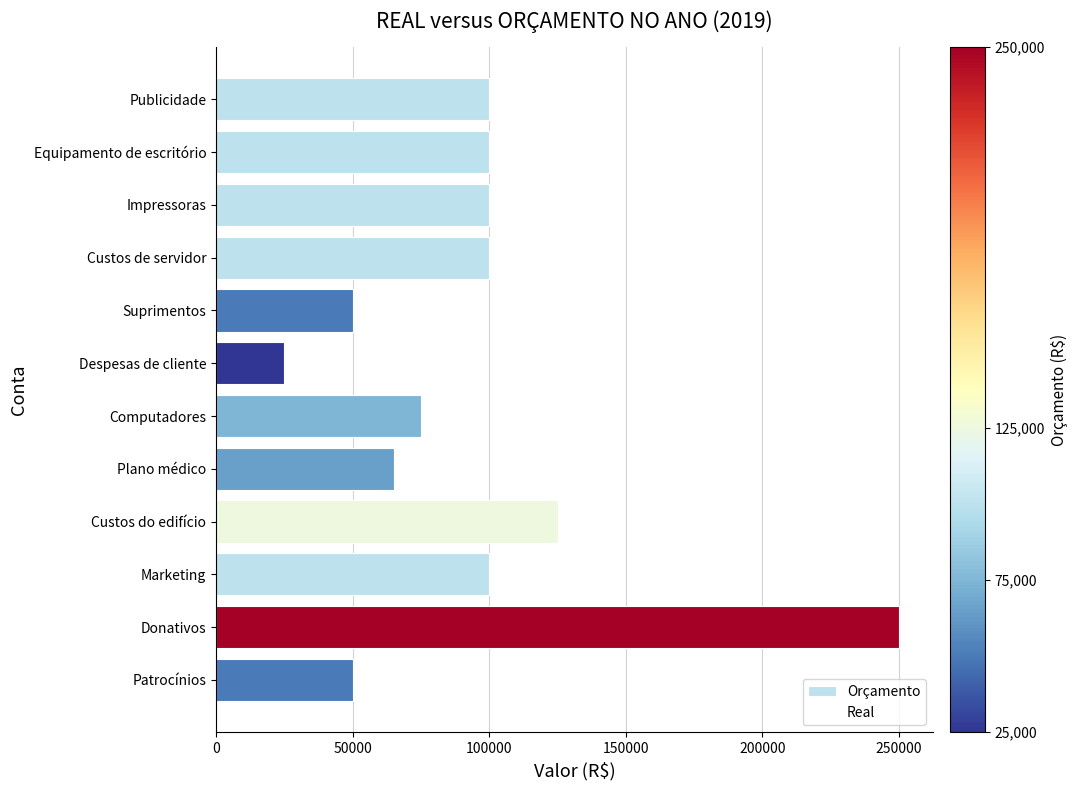

How many series are shown in this chart?

1